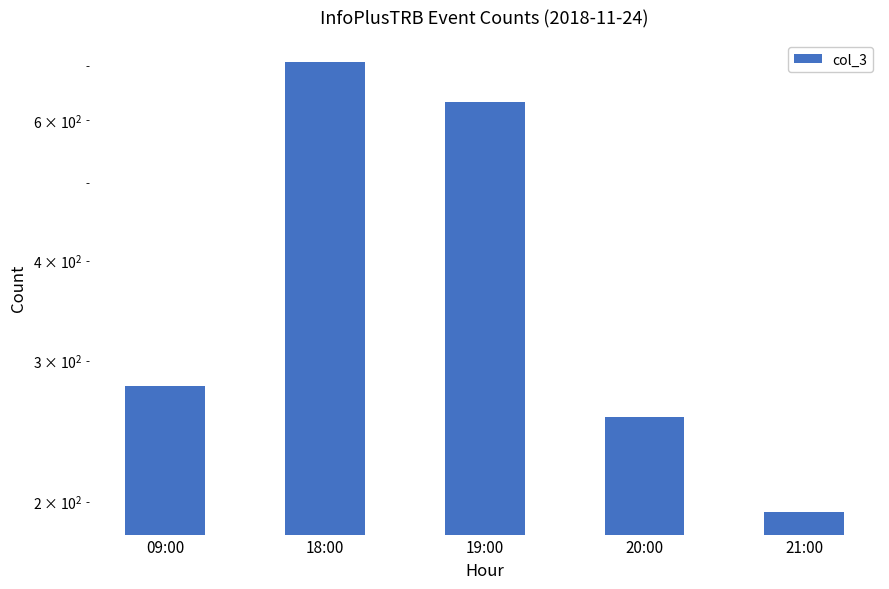

How many bars are there in total?

5